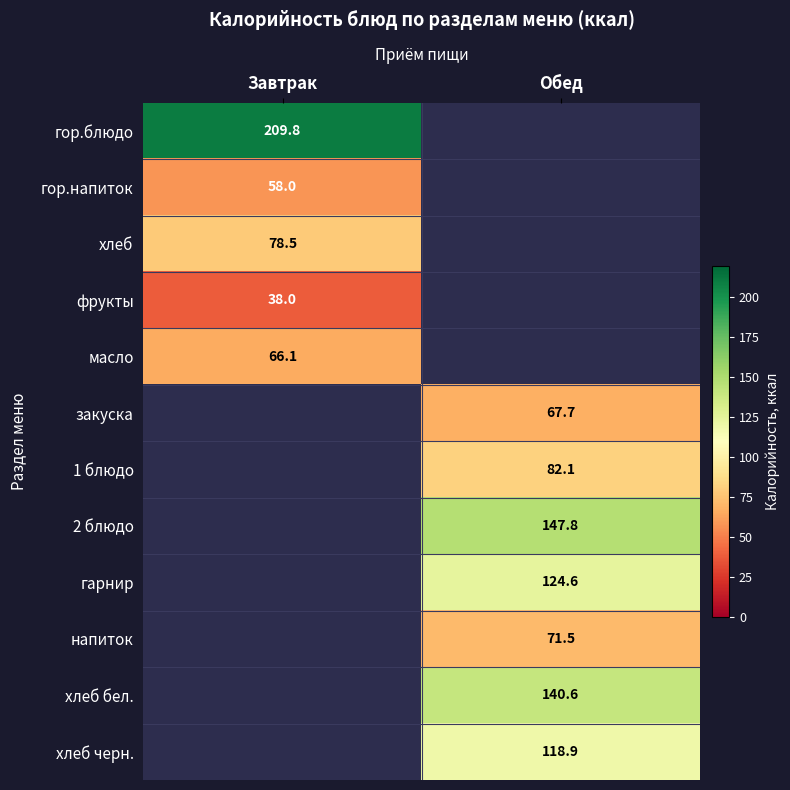

At how many categories does at least one series exceed 204?

1